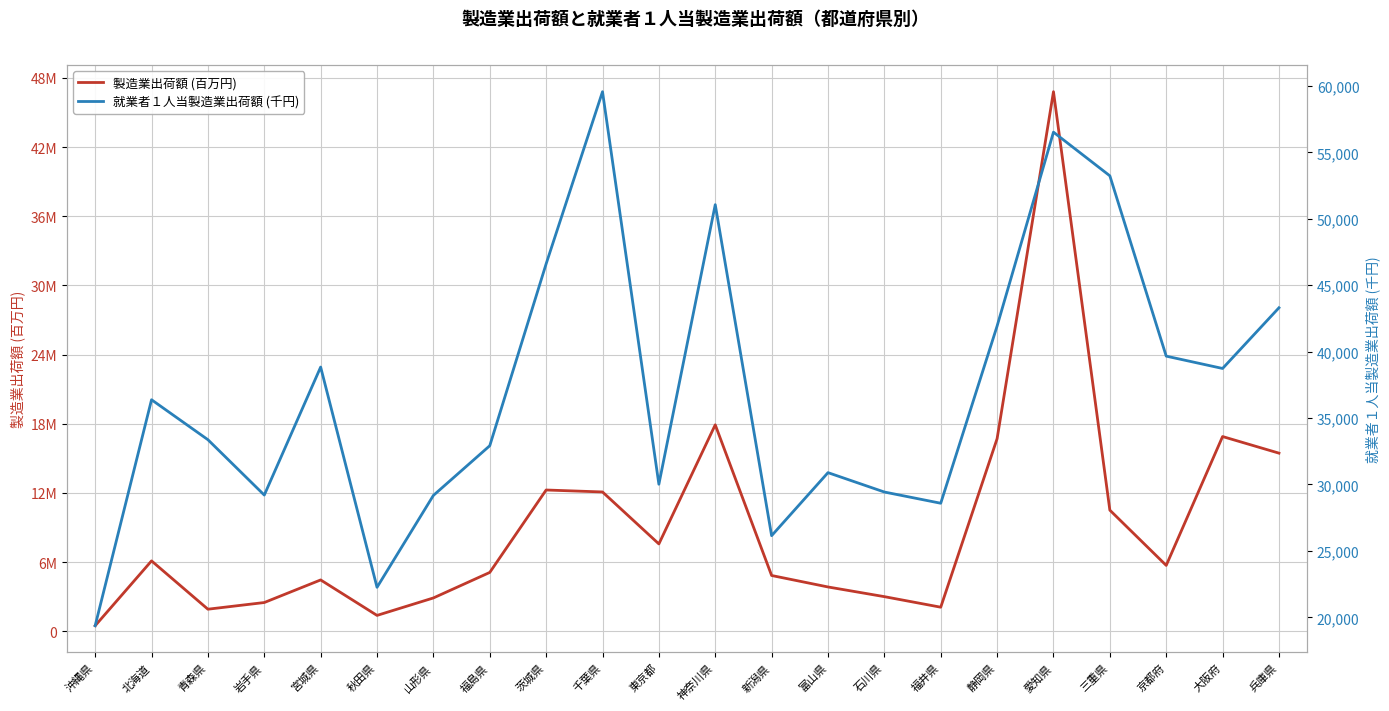

How many data points in 製造業出荷額 (百万円) are less than 5711327?

11